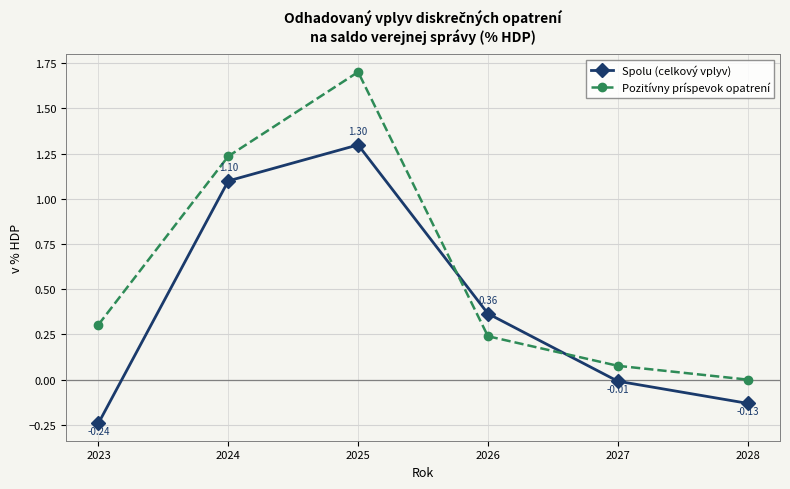

At which category is the sum across all series the highest?

2025